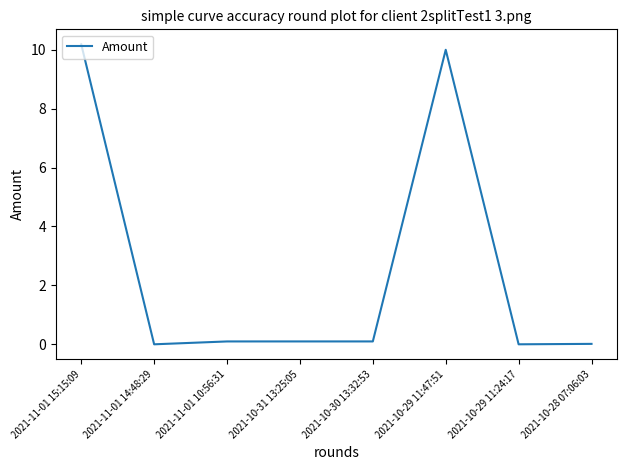

True or false: the data shows 3.1 at 2021-11-01 14:48:29.

False